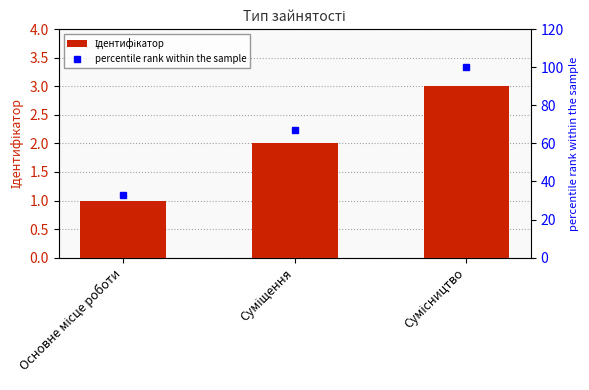

What is the total value across all series at Основне місце роботи?

34